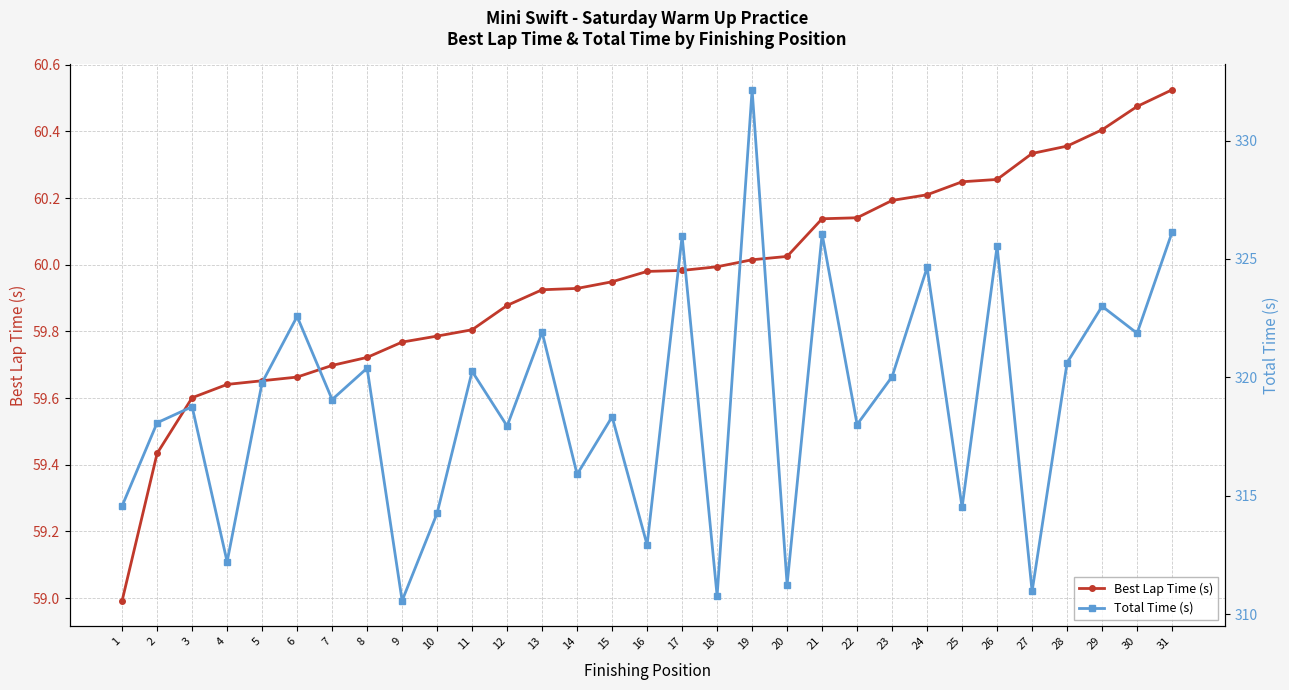

Reading left to right, list all the values displayed in this chart.

Best Lap Time (s): 59.0	59.4	59.6	59.6	59.7	59.7	59.7	59.7	59.8	59.8	59.8	59.9	59.9	59.9	59.9	60.0	60.0	60.0	60.0	60.0	60.1	60.1	60.2	60.2	60.2	60.3	60.3	60.4	60.4	60.5	60.5
Total Time (s): 314.6	318.1	318.8	312.2	319.8	322.6	319.1	320.4	310.6	314.3	320.3	317.9	321.9	315.9	318.3	312.9	326.0	310.8	332.1	311.2	326.1	318.0	320.0	324.6	314.5	325.5	311.0	320.6	323.0	321.9	326.1